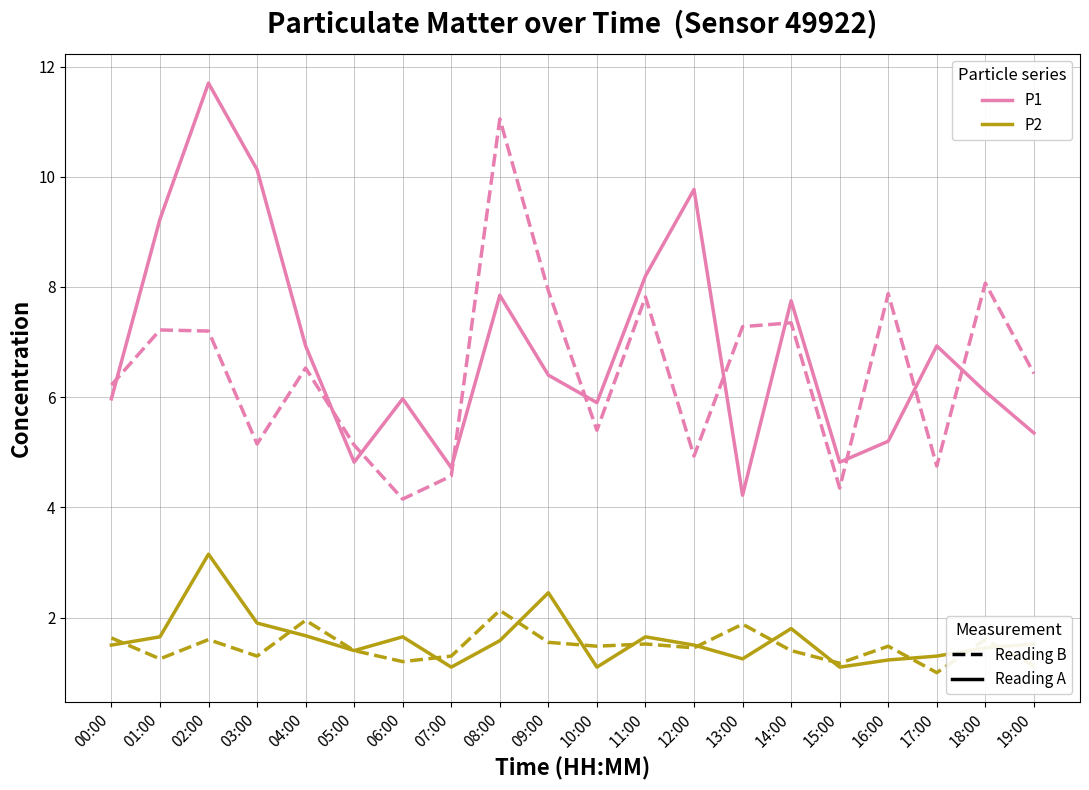

What position from the right is 12:00?

8